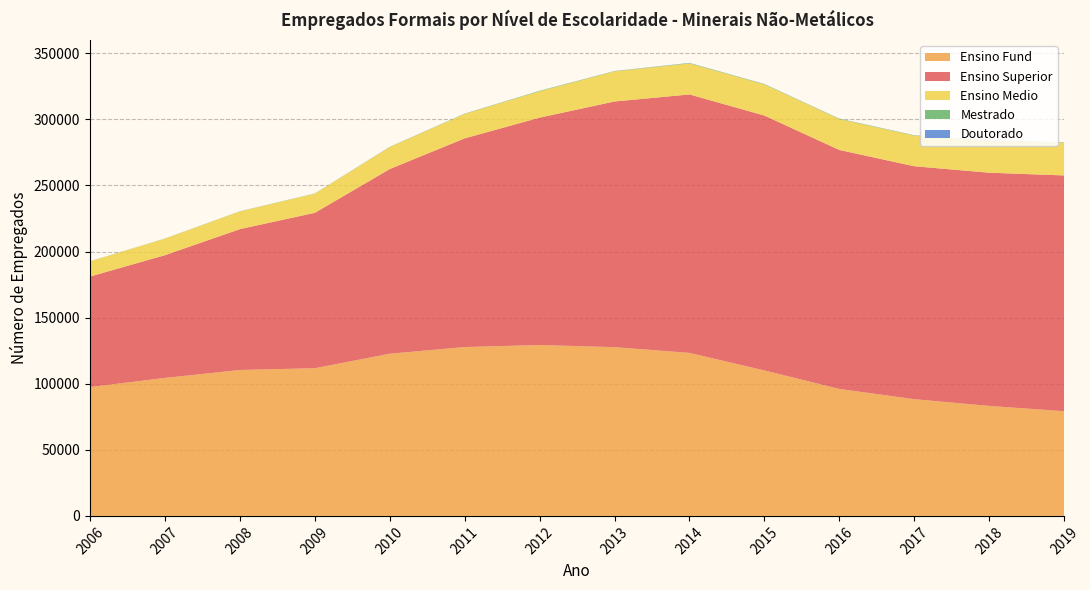

Reading right to left, list all the values displayed in this chart.

Ensino Superior: 178386	176428	176216	180783	192817	195517	185856	172036	157875	139723	117564	106577	92885	83584
Ensino Medio: 24838	24055	23173	23350	23559	23467	22760	19931	18481	16599	14484	13377	12518	11494
Ensino Fund: 79186	83208	88306	96057	110052	123327	127662	129264	127748	122697	111735	110385	104375	97506
Mestrado: 239	282	250	287	283	298	230	338	203	161	135	92	88	61
Doutorado: 64	63	57	56	47	107	47	42	49	43	23	38	21	13